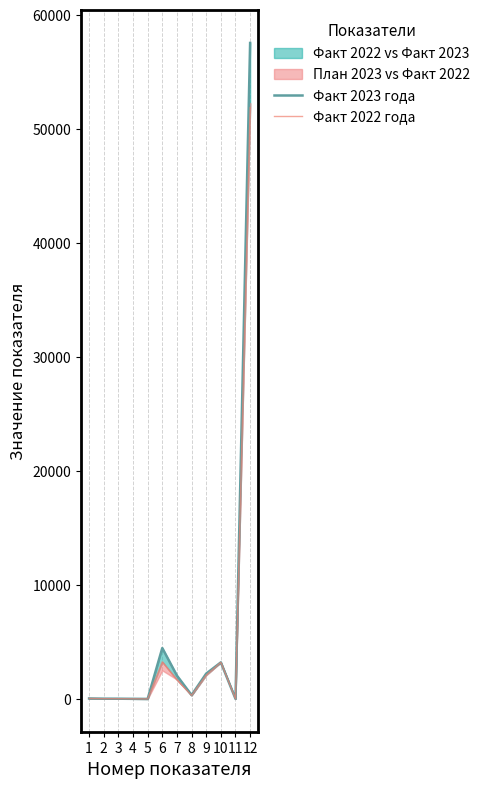

List the series in order of their overall mean, lowest first.

Факт 2022 года, Факт 2023 года